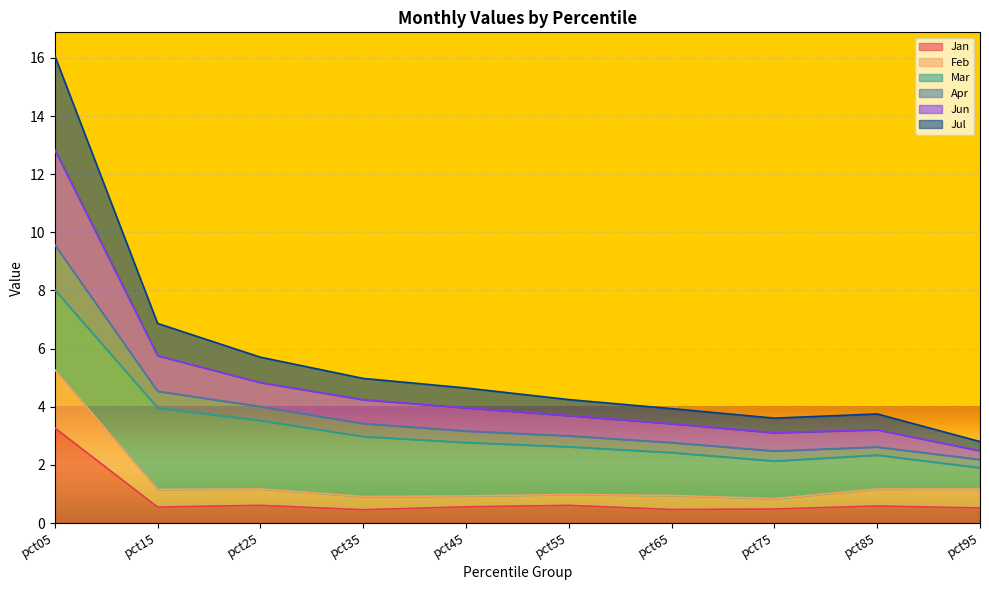

What is the total value across all series at pct05?

16.1